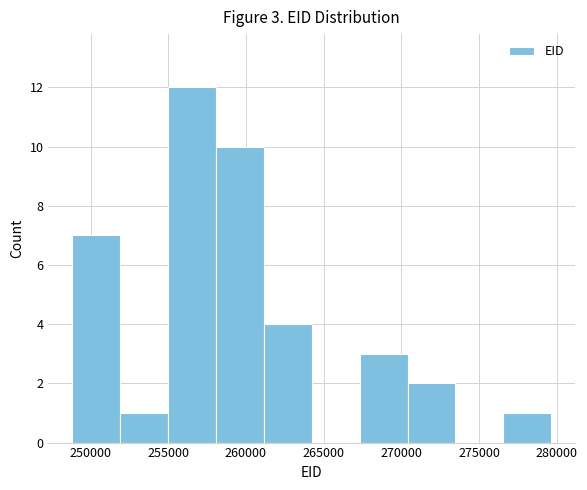

Which range on the x-axis has the tallest bar?

255000 to 258000